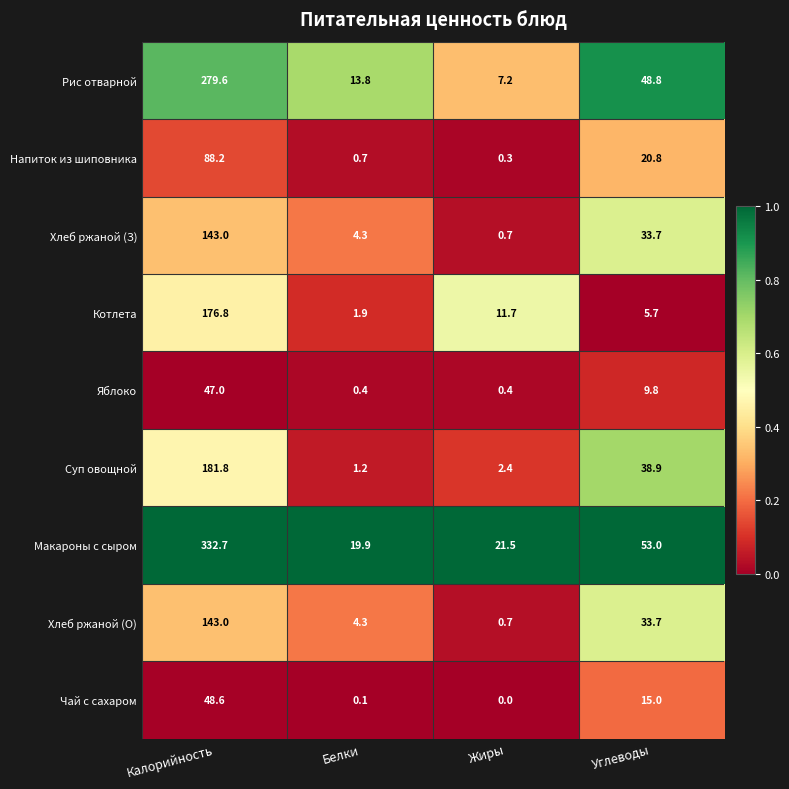

At which label does Чай с сахаром first exceed 15?

Калорийность